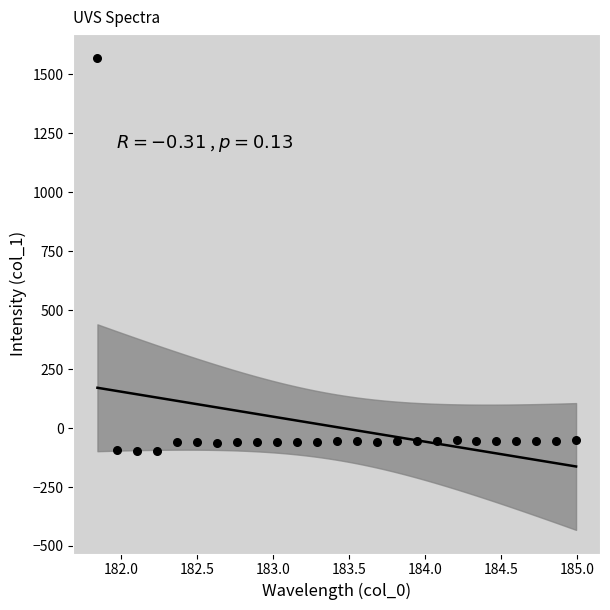

What is the range of Y values (max minus min)?

1667.9